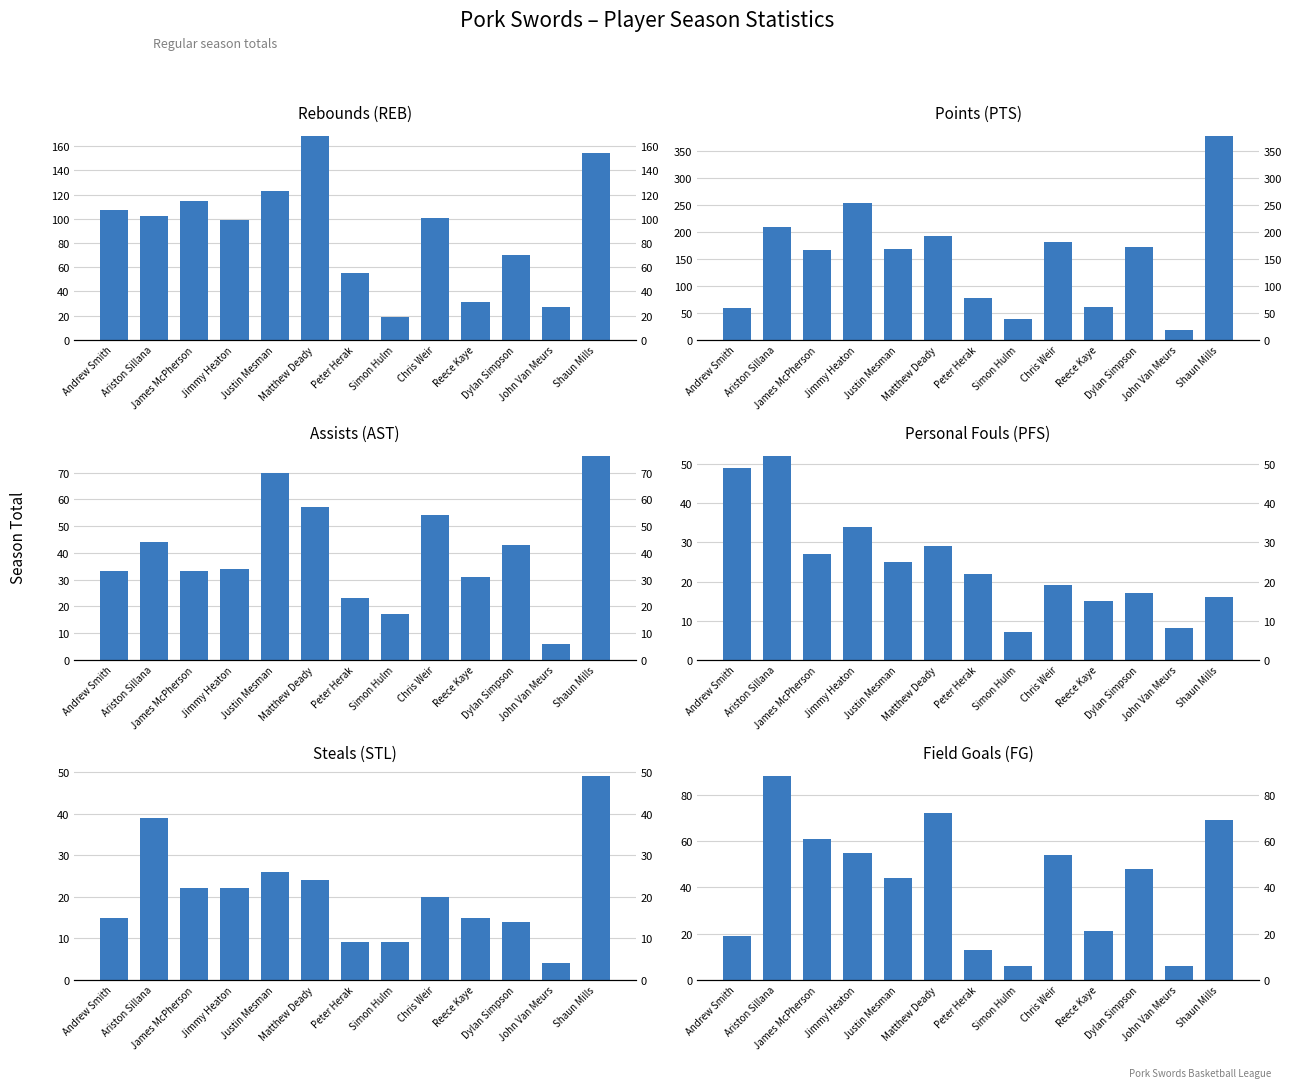

What is the label of the 8th bar from the left?

Simon Hulm